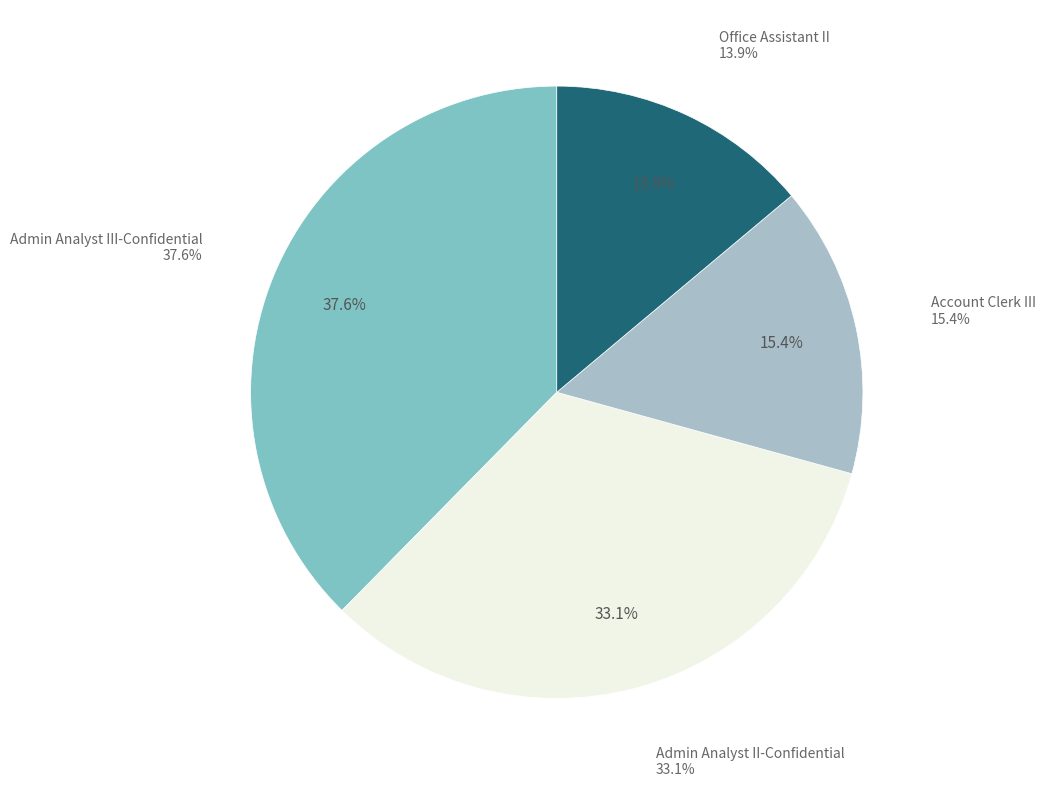

What is the total percentage of Account Clerk III and Admin Analyst III-Confidential?

53.0%